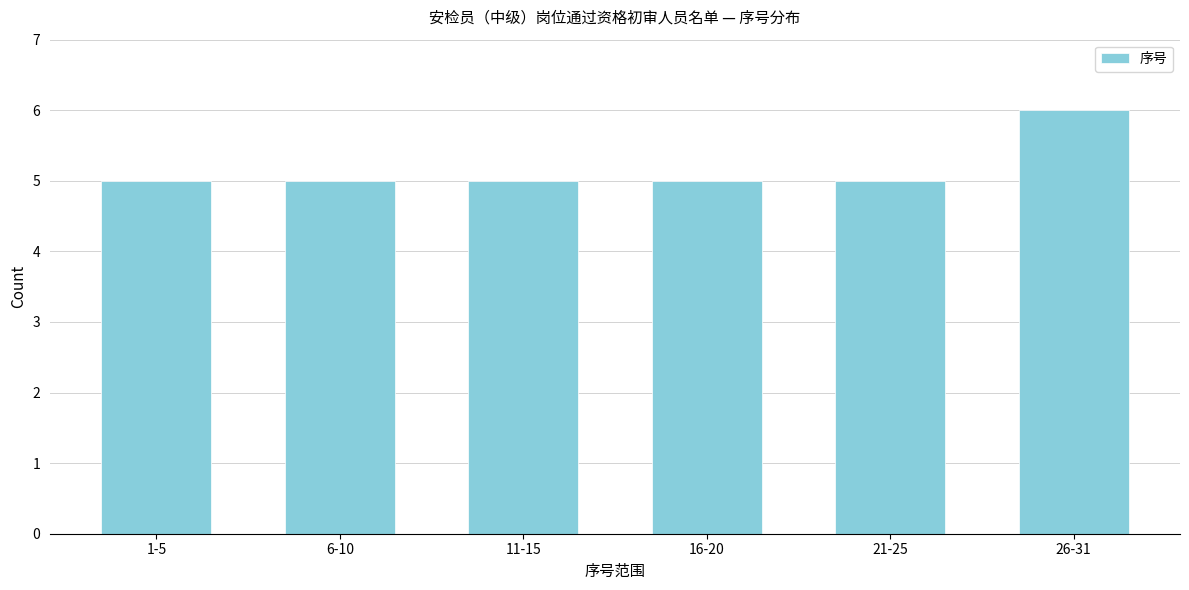

Reading right to left, what are all the values shown in this chart?

6	5	5	5	5	5